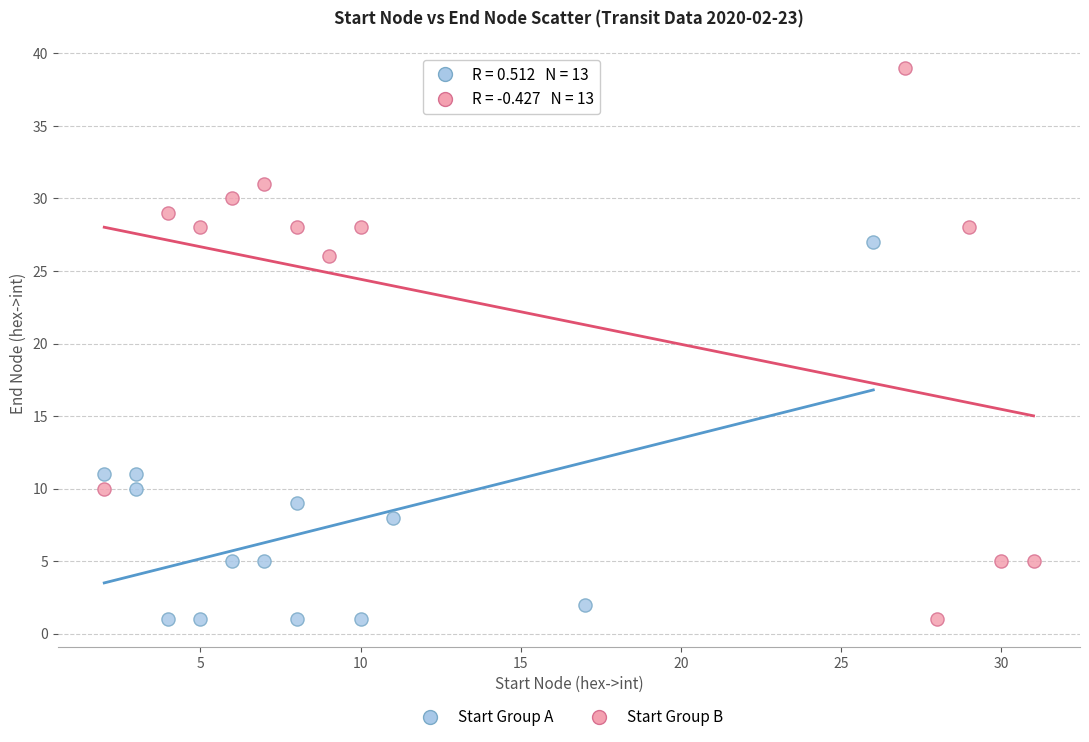

What are all the series names shown in the legend?

Start Group A, Start Group B